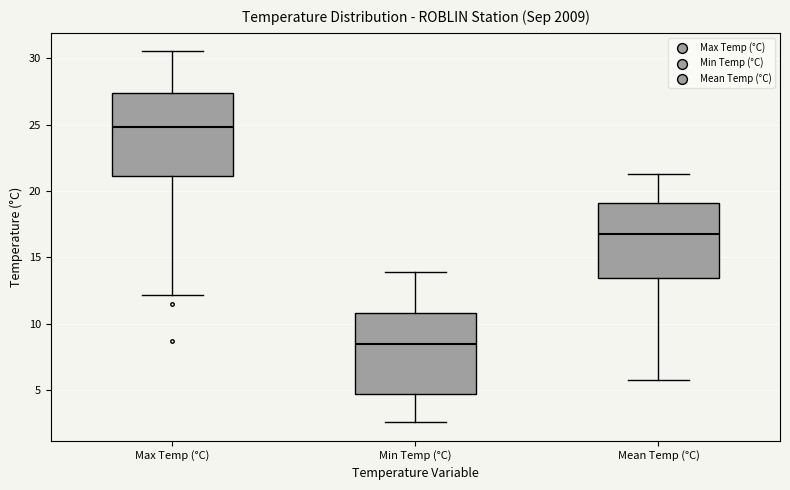

Where is the upper edge of the box for Mean Temp (°C) on the y-axis? The values are not printed on the chart, so give them approximately, as read against the axis.

19.0